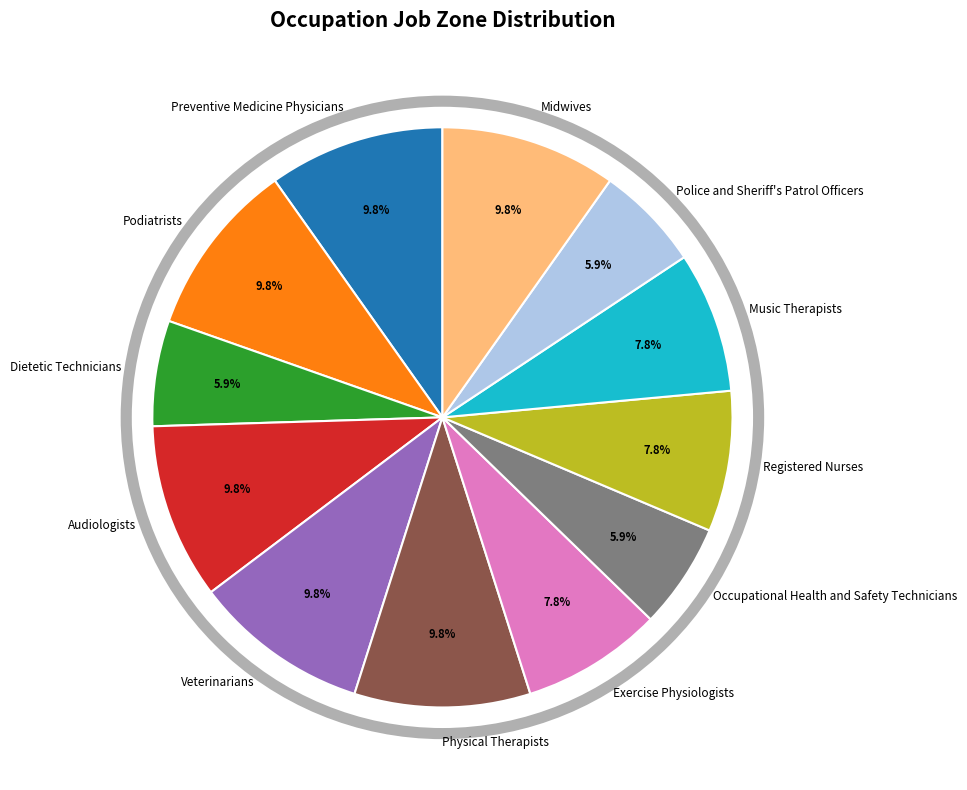

Is Preventive Medicine Physicians the majority of the pie?

No